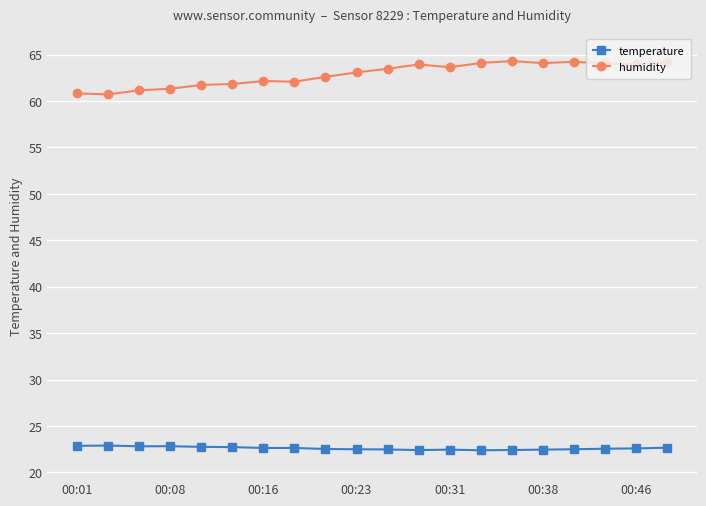

Rank the series by their average value, from lowest to highest.

temperature, humidity